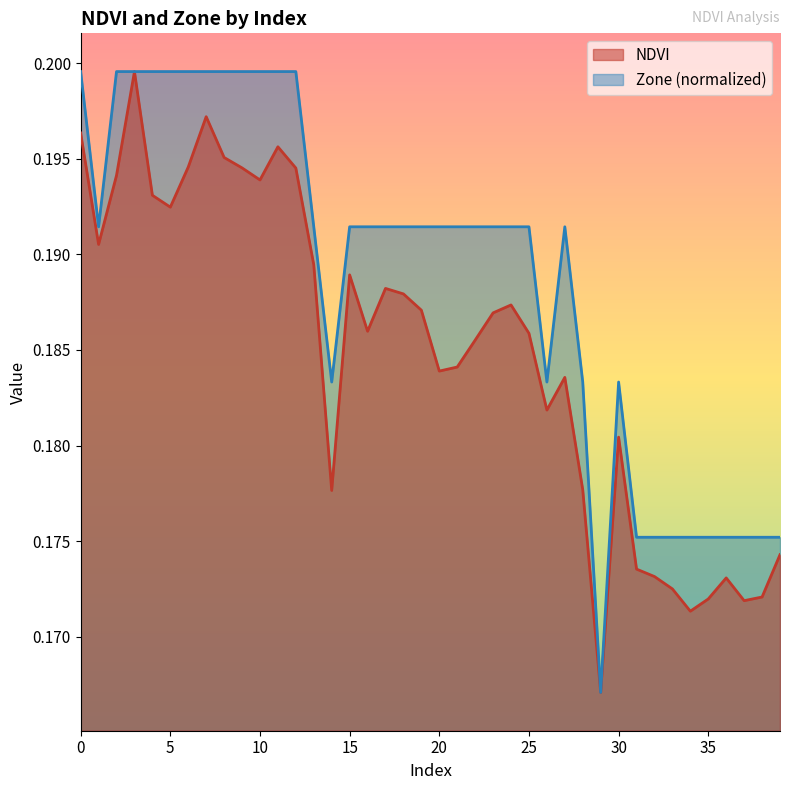

Reading right to left, extract all data points from this chart.

NDVI: 0.2	0.2	0.2	0.2	0.2	0.2	0.2	0.2	0.2	0.2	0.2	0.2	0.2	0.2	0.2	0.2	0.2	0.2	0.2	0.2	0.2	0.2	0.2	0.2	0.2	0.2	0.2	0.2	0.2	0.2	0.2	0.2	0.2	0.2	0.2	0.2	0.2	0.2	0.2	0.2
Zone: 0.2	0.2	0.2	0.2	0.2	0.2	0.2	0.2	0.2	0.2	0.2	0.2	0.2	0.2	0.2	0.2	0.2	0.2	0.2	0.2	0.2	0.2	0.2	0.2	0.2	0.2	0.2	0.2	0.2	0.2	0.2	0.2	0.2	0.2	0.2	0.2	0.2	0.2	0.2	0.2